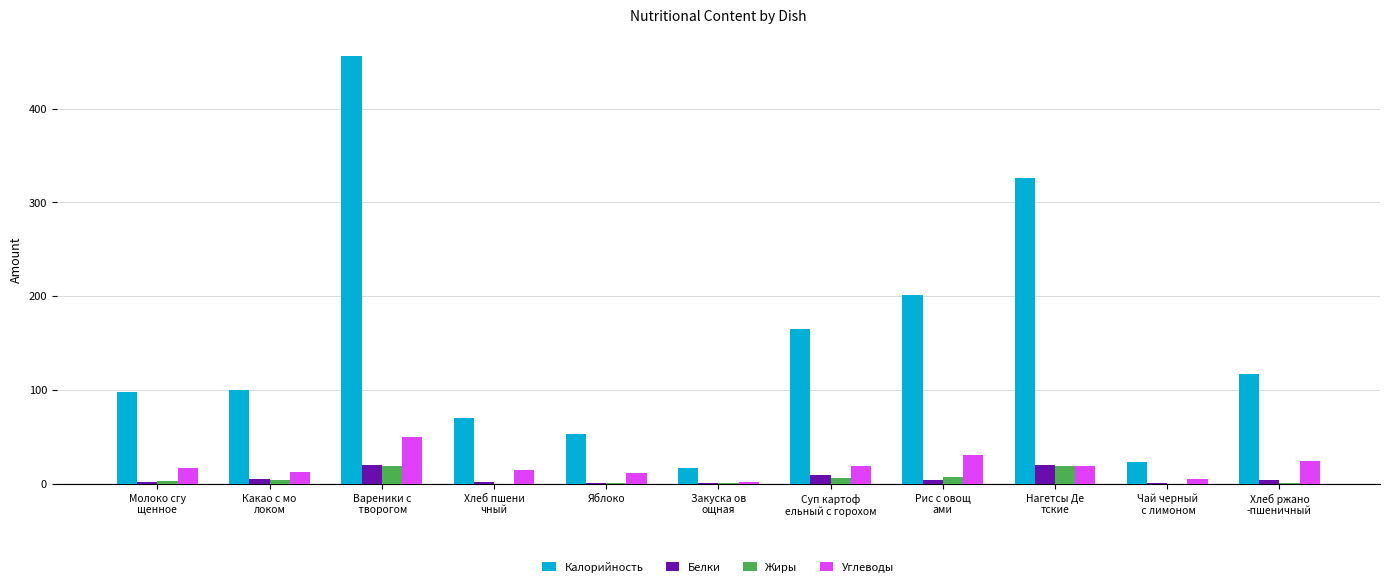

What is the maximum value for Углеводы?

50.1